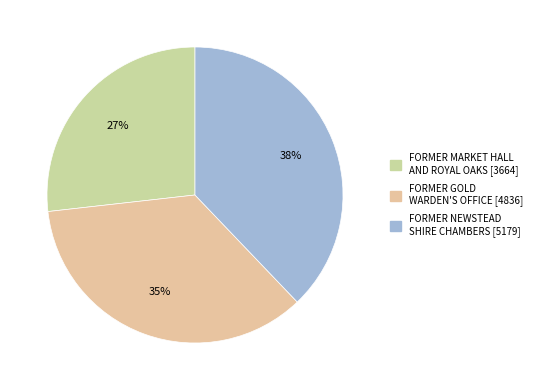

To the nearest percent, what is the difference between the largest and smallest slice percentages?

11%